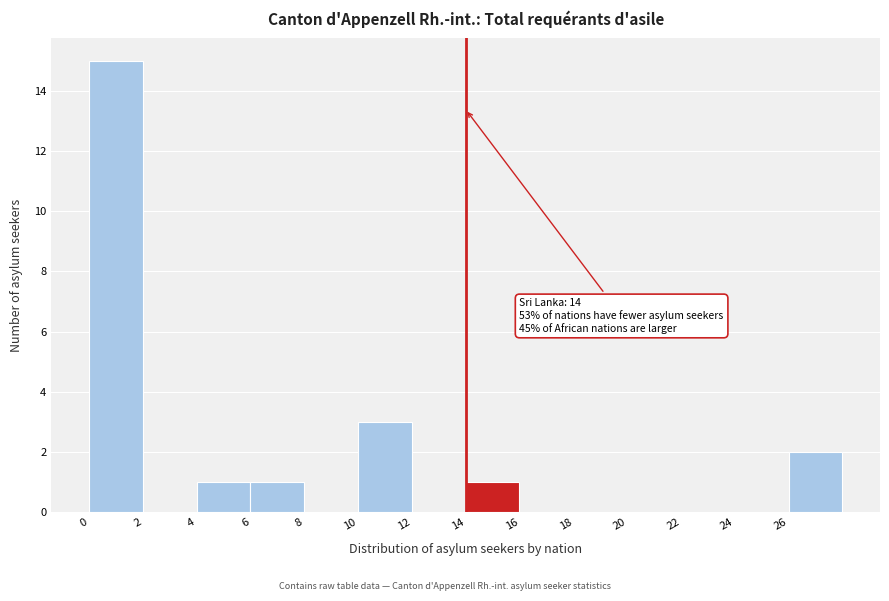

Which range on the x-axis has the tallest bar?

0 to 2